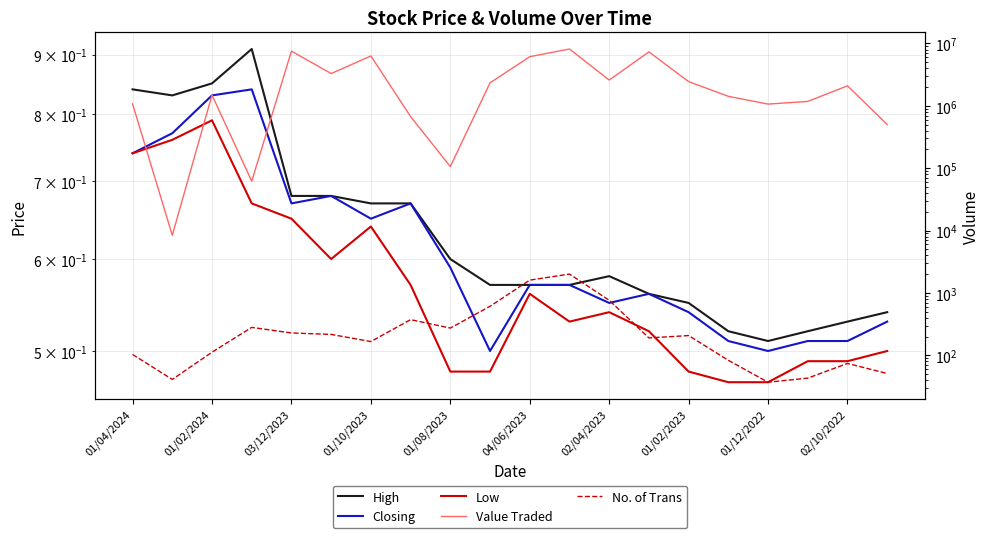

Reading left to right, what are all the values shown in this chart?

High: 0.8	0.8	0.8	0.9	0.7	0.7	0.7	0.7	0.6	0.6	0.6	0.6	0.6	0.6	0.6	0.5	0.5	0.5	0.5	0.5
Closing: 0.7	0.8	0.8	0.8	0.7	0.7	0.7	0.7	0.6	0.5	0.6	0.6	0.6	0.6	0.5	0.5	0.5	0.5	0.5	0.5
Low: 0.7	0.8	0.8	0.7	0.7	0.6	0.6	0.6	0.5	0.5	0.6	0.5	0.5	0.5	0.5	0.5	0.5	0.5	0.5	0.5
Value Traded: 1076036.0	8400.0	1490984.0	61800.0	7544422.0	3294647.0	6301588.0	673370.0	105993.0	2335597.0	6138051.0	8158212.0	2593217.0	7335104.0	2447744.0	1420461.0	1066888.0	1177498.0	2093716.0	502370.0
No. of Trans: 103.0	41.0	112.0	280.0	228.0	216.0	166.0	373.0	273.0	610.0	1604.0	2005.0	763.0	190.0	207.0	83.0	37.0	43.0	74.0	51.0